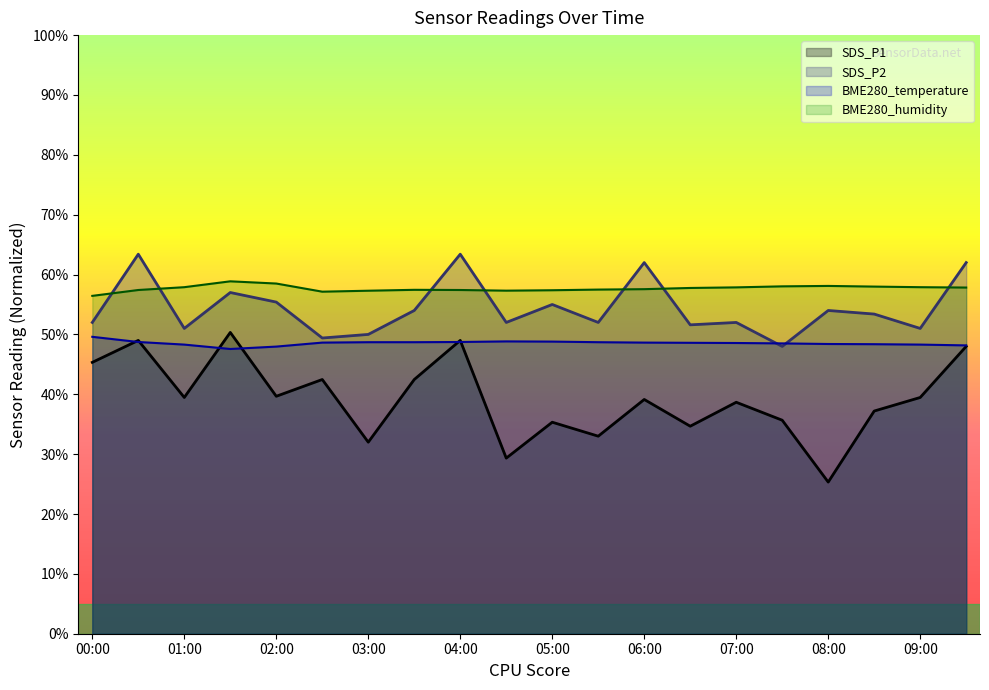

What are all the series names shown in the legend?

SDS_P1, SDS_P2, BME280_temperature, BME280_humidity